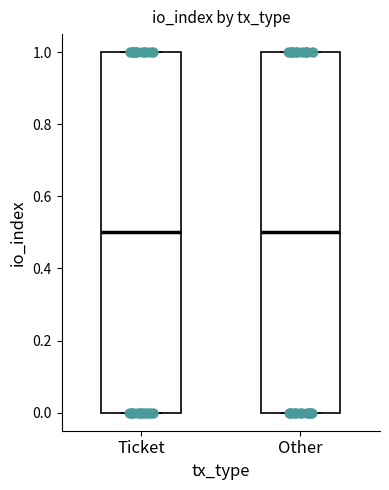

Reading left to right, read every box against the y-axis: the position of its median line, the range the box covers, and the ends of its whiskers. The values are not printed on the chart, so give them approximately, as read against the axis.

Ticket: median 0.5, box 0.0 to 1.0, whiskers 0.0 to 1.0
Other: median 0.5, box 0.0 to 1.0, whiskers 0.0 to 1.0